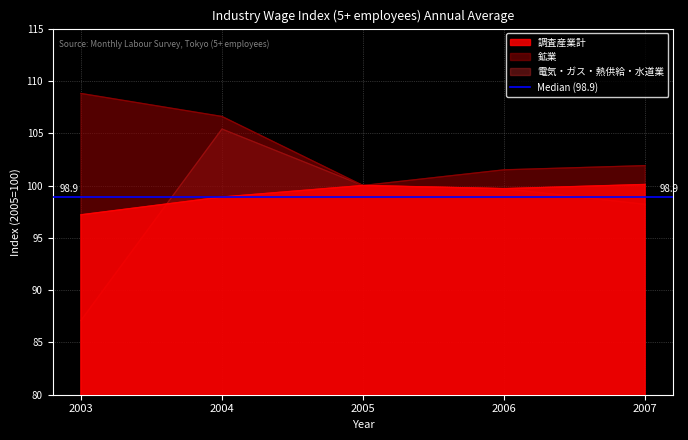

True or false: 鉱業 and 電気・ガス・熱供給・水道業 intersect in this chart.

False